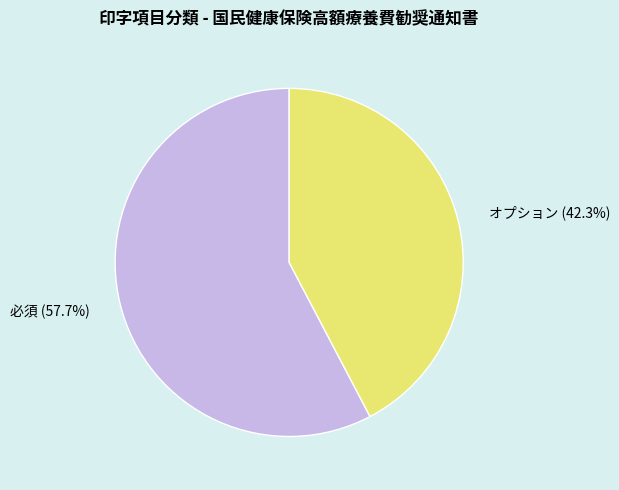

What is the ratio of the value at オプション to the value at 必須?

0.7